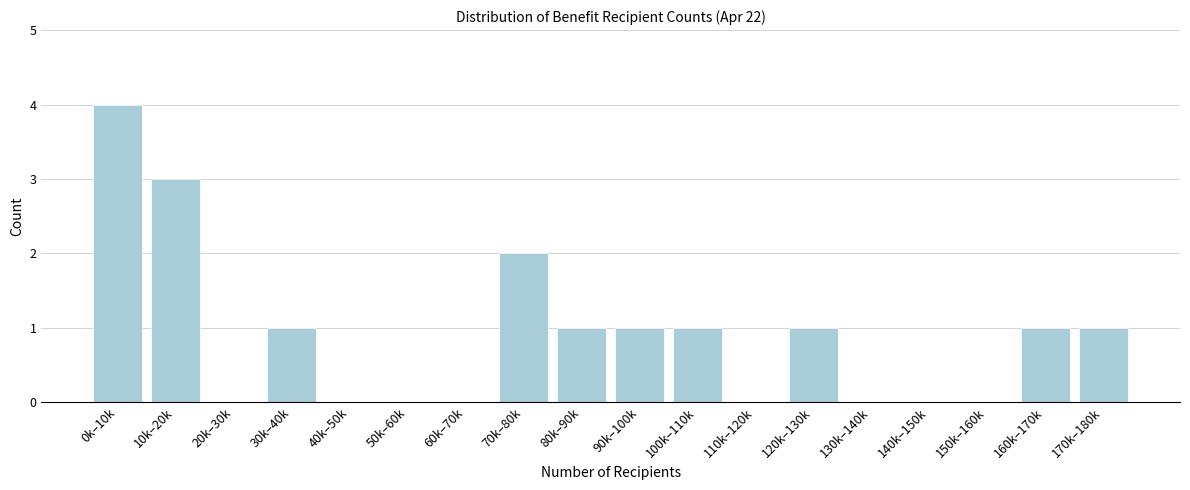

Reading left to right, list all the values displayed in this chart.

0k–10k=4	10k–20k=3	20k–30k=0	30k–40k=1	40k–50k=0	50k–60k=0	60k–70k=0	70k–80k=2	80k–90k=1	90k–100k=1	100k–110k=1	110k–120k=0	120k–130k=1	130k–140k=0	140k–150k=0	150k–160k=0	160k–170k=1	170k–180k=1